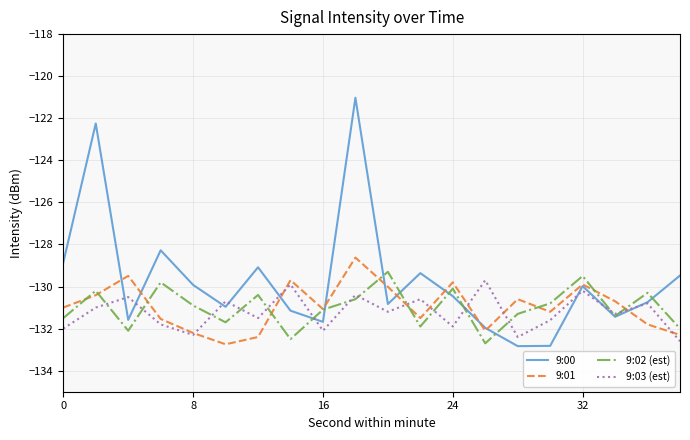

In 9:02 (est), how many points are higher than both neighbors (excluding endpoints)?

7